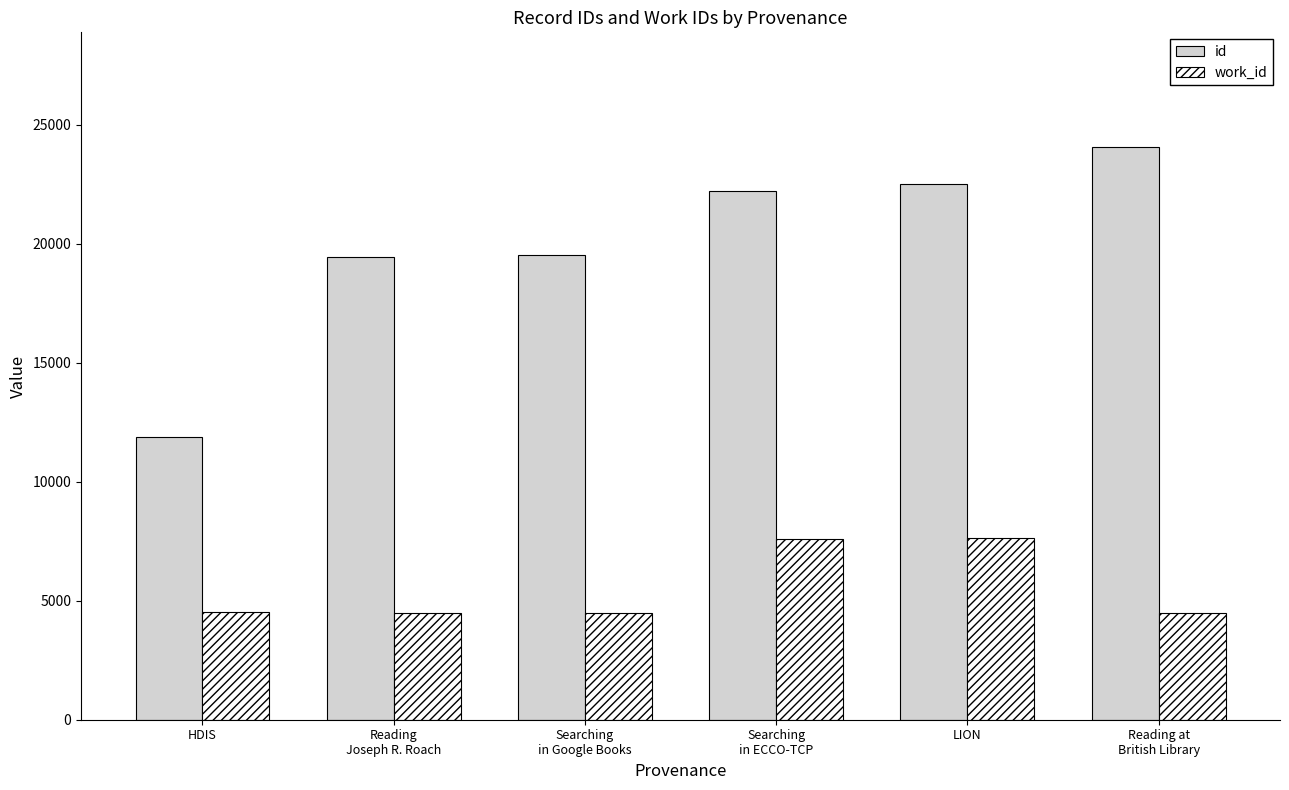

Rank the series by their average value, from highest to lowest.

id, work_id